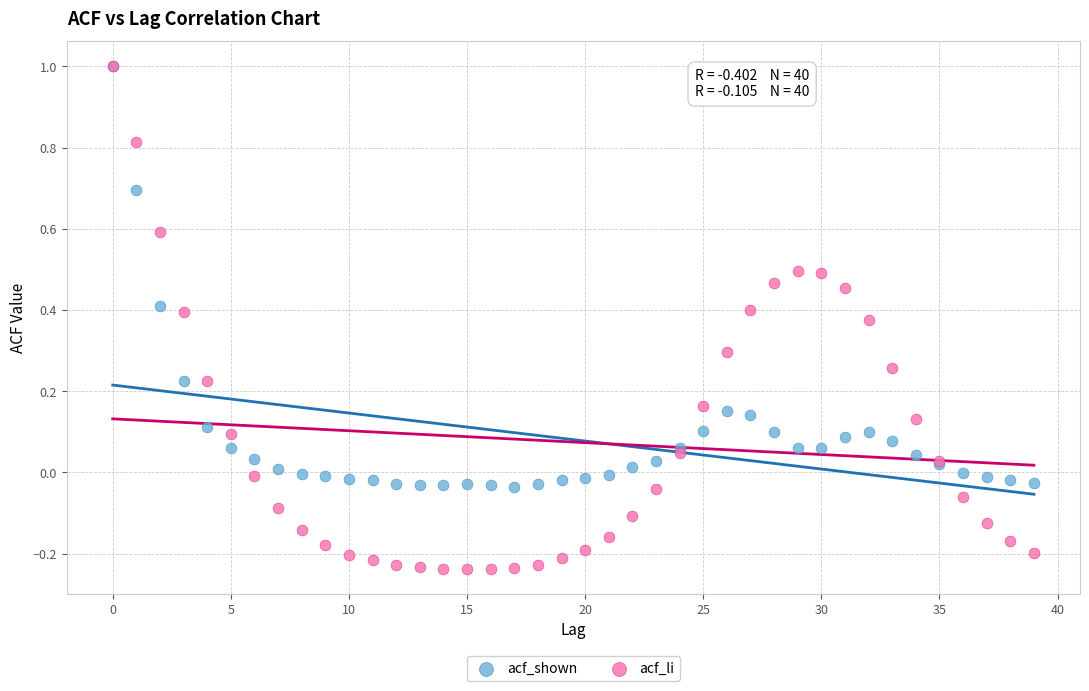

Which series has the widest spread of Y values?

acf_li